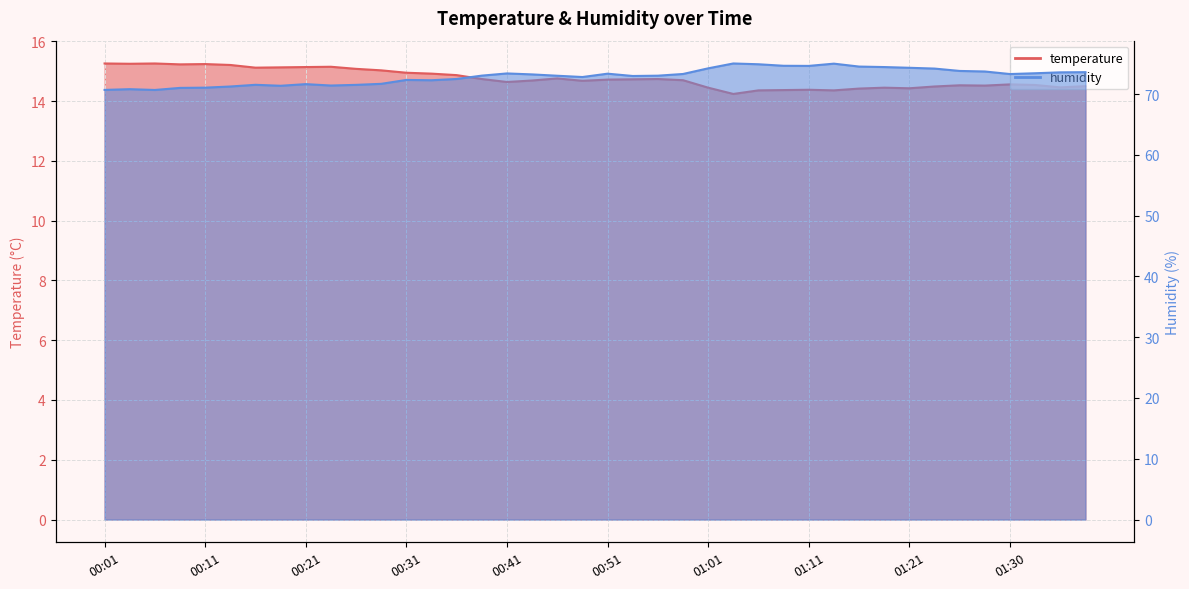

List the series in order of their overall mean, highest first.

humidity, temperature